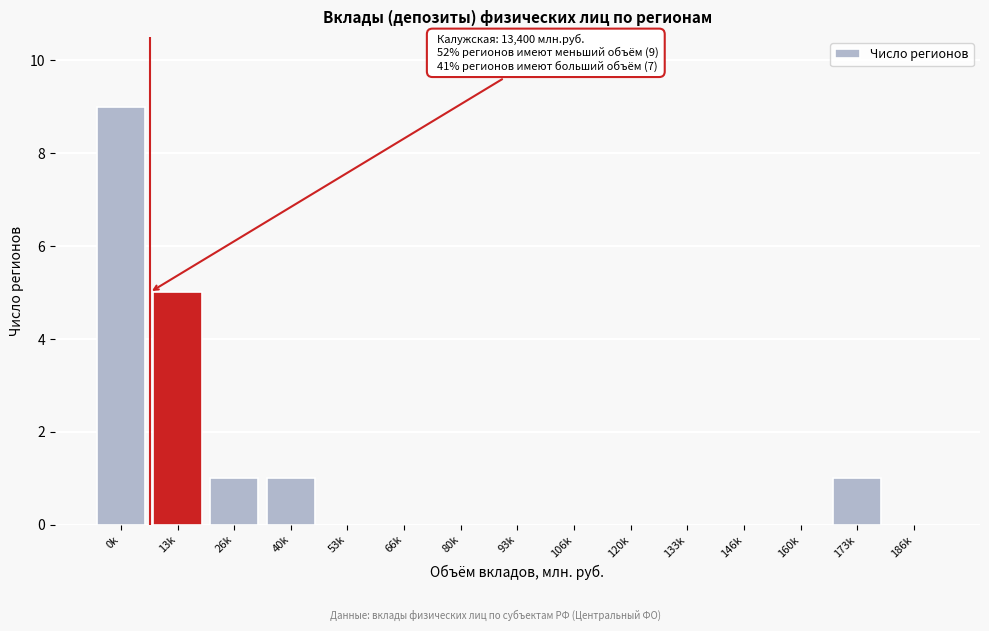

Reading right to left, extract all data points from this chart.

186k=0	173k=1	160k=0	146k=0	133k=0	120k=0	106k=0	93k=0	80k=0	66k=0	53k=0	40k=1	26k=1	13k=5	0k=9